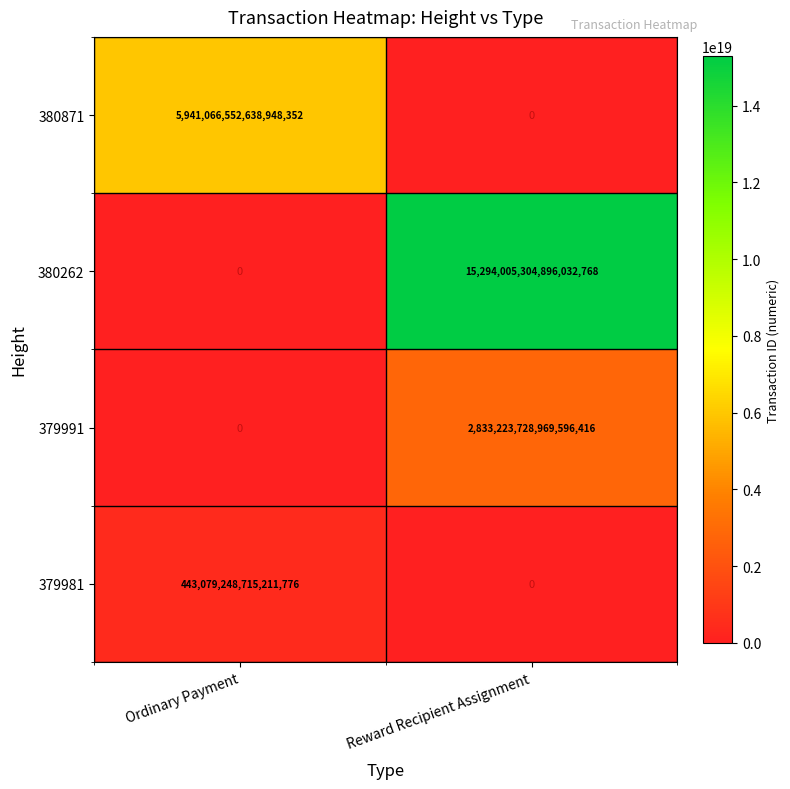

At which category is the sum across all series the highest?

Reward Recipient Assignment